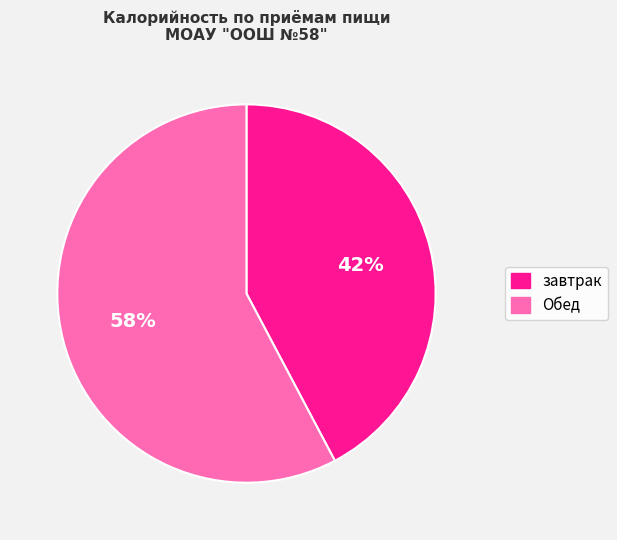

Rank the categories by value from highest to lowest.

Обед, завтрак